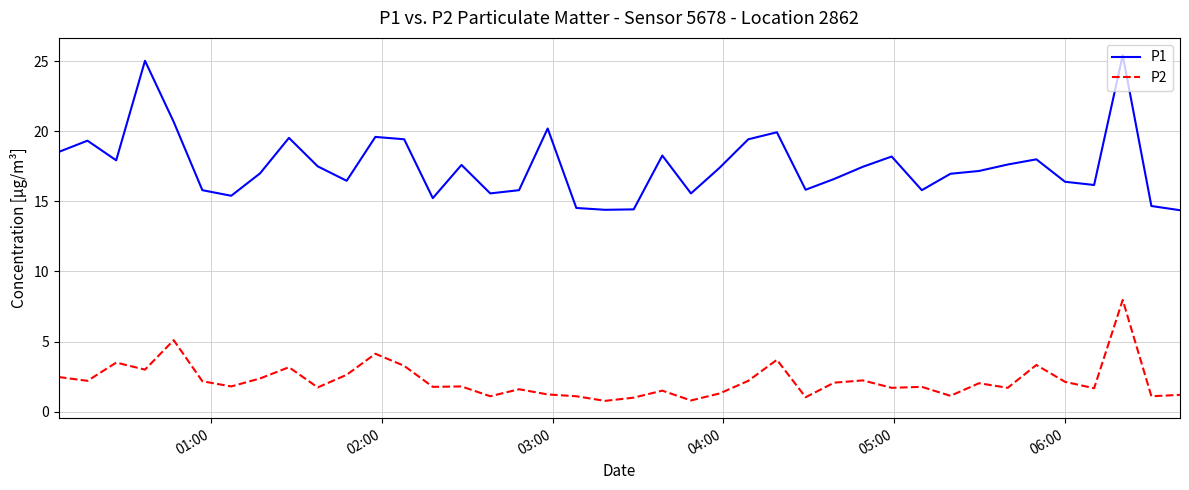

Which series has the largest range (max minus min)?

P1